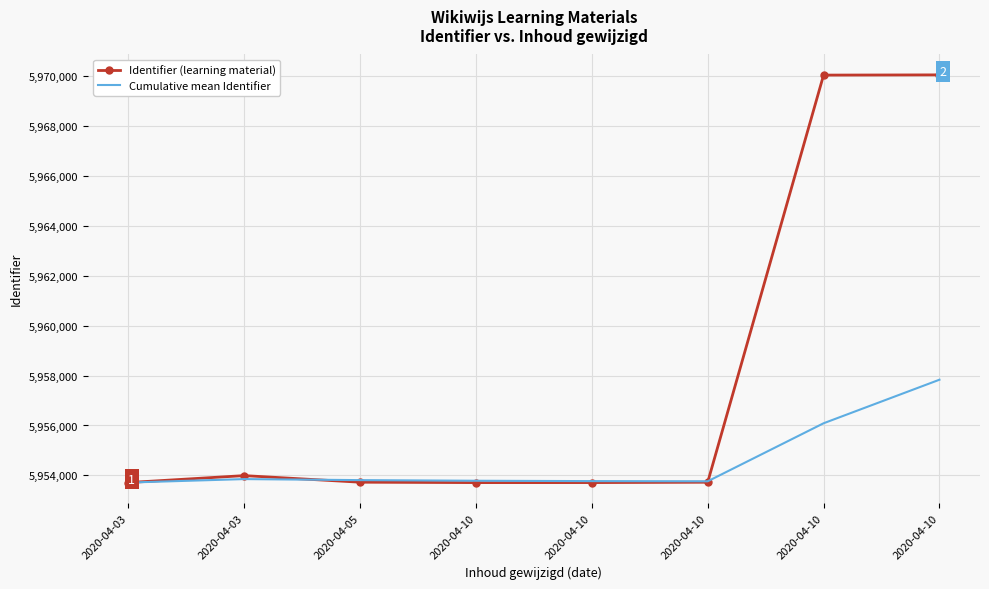

Is it true that Cumulative mean Identifier equals 2294892.1 at 2020-04-10?

False